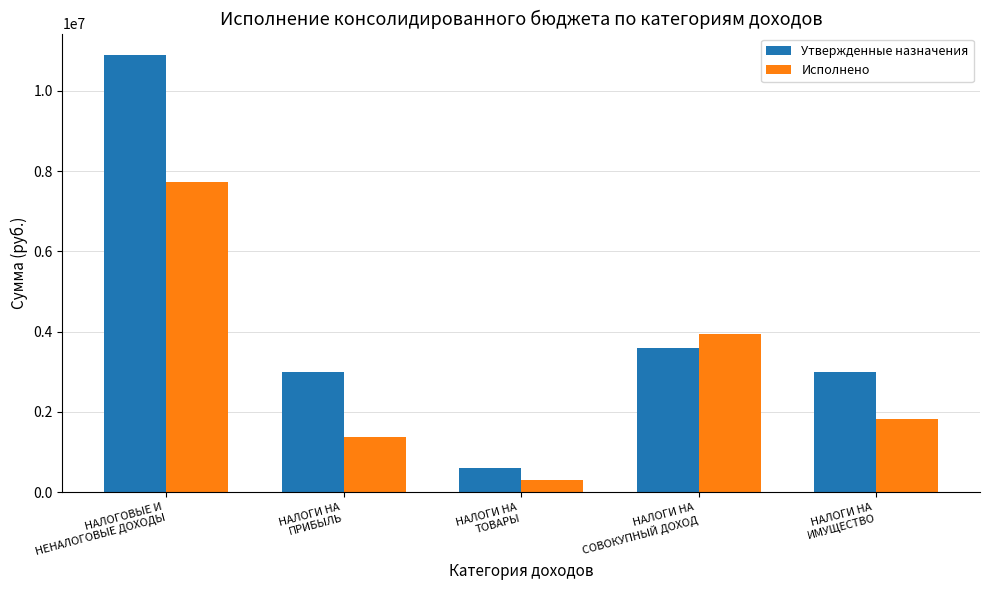

What is the lowest value of the Утвержденные назначения series?

612600.0